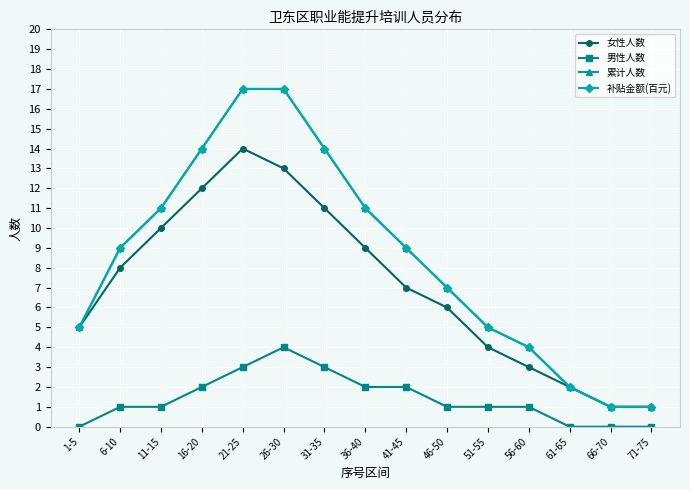

At how many categories does at least one series exceed 2?

12